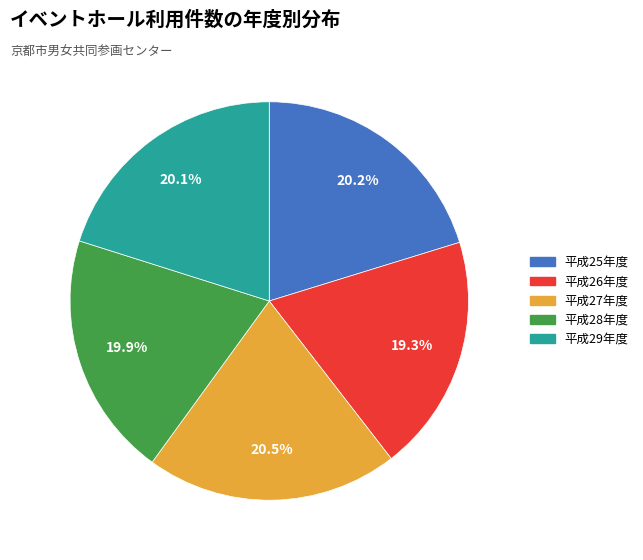

Do 平成26年度 and 平成25年度 together represent more than half of the pie?

No